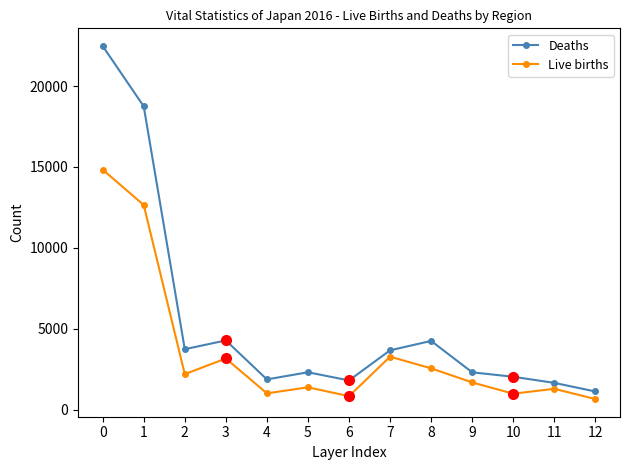

At which label is Deaths closest to 11795?

1